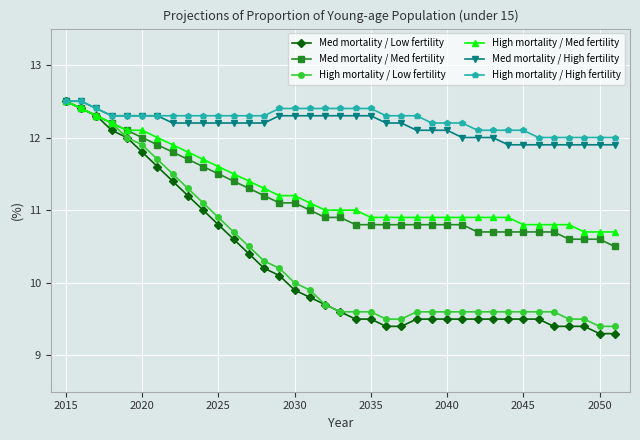

Which series has the widest spread of values?

Med mortality / Low fertility